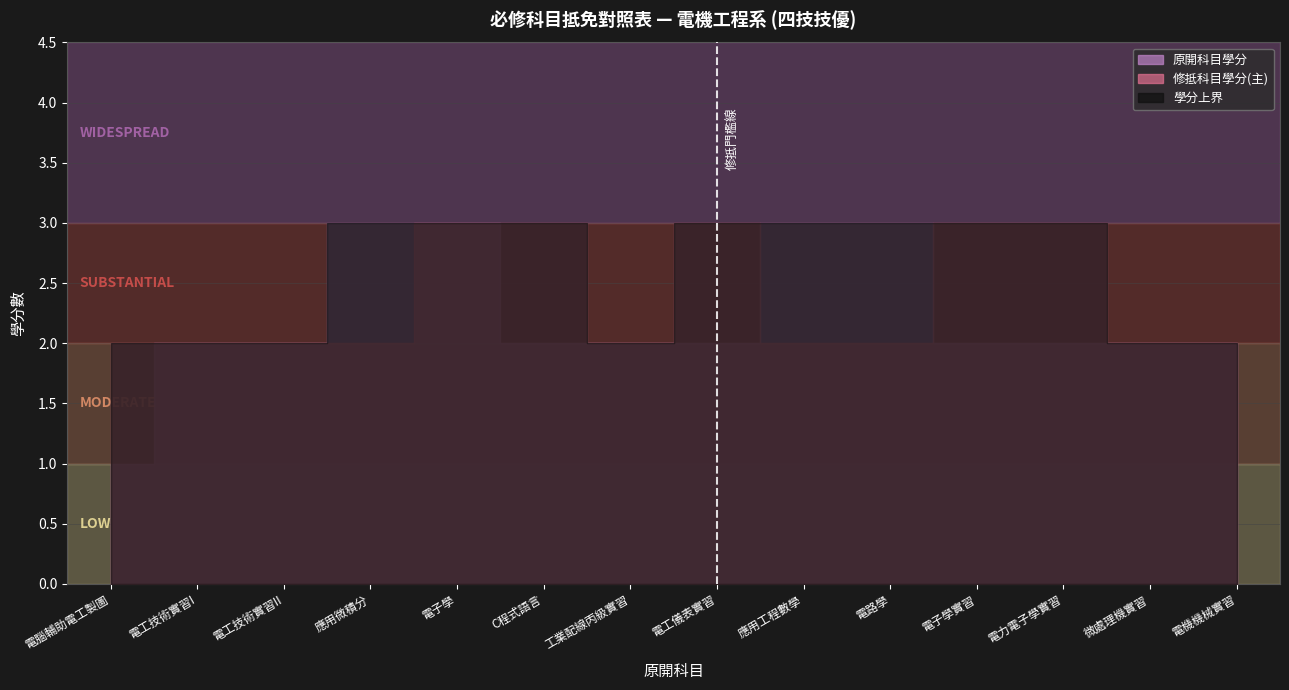

Reading left to right, extract all data points from this chart.

原開科目學分: 1	2	2	3	3	2	2	2	3	3	2	2	2	2
修抵科目學分(主): 2	2	2	2	3	3	2	3	2	2	3	3	2	2